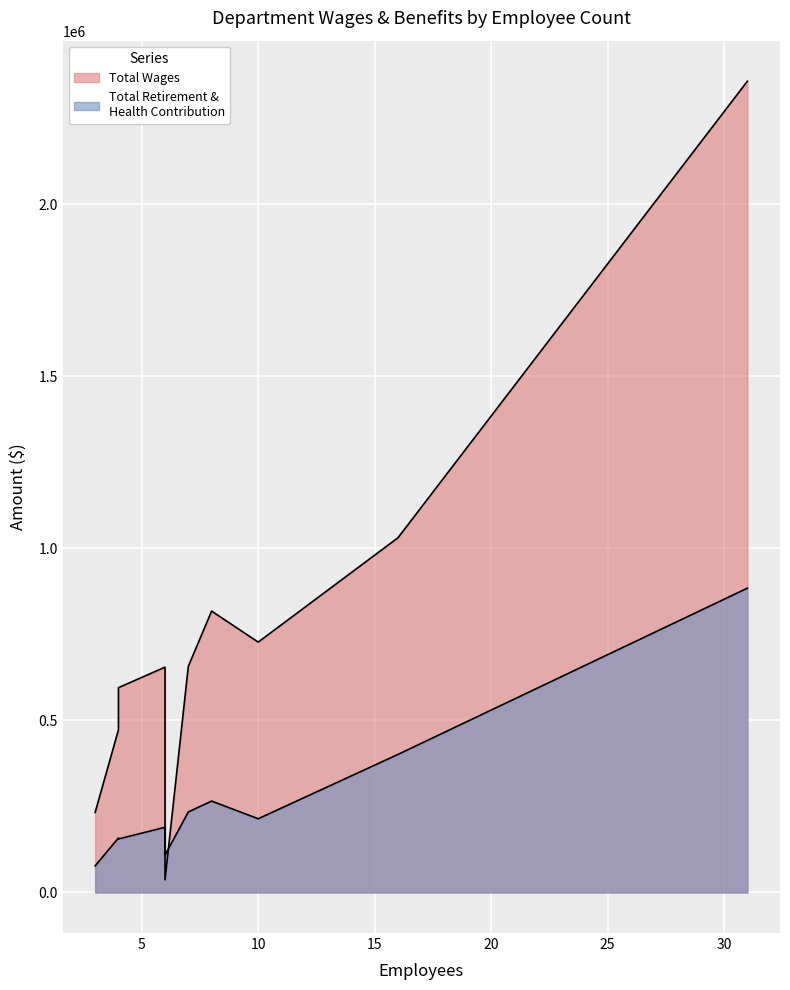

At which label does Total Wages first exceed 657194?

8